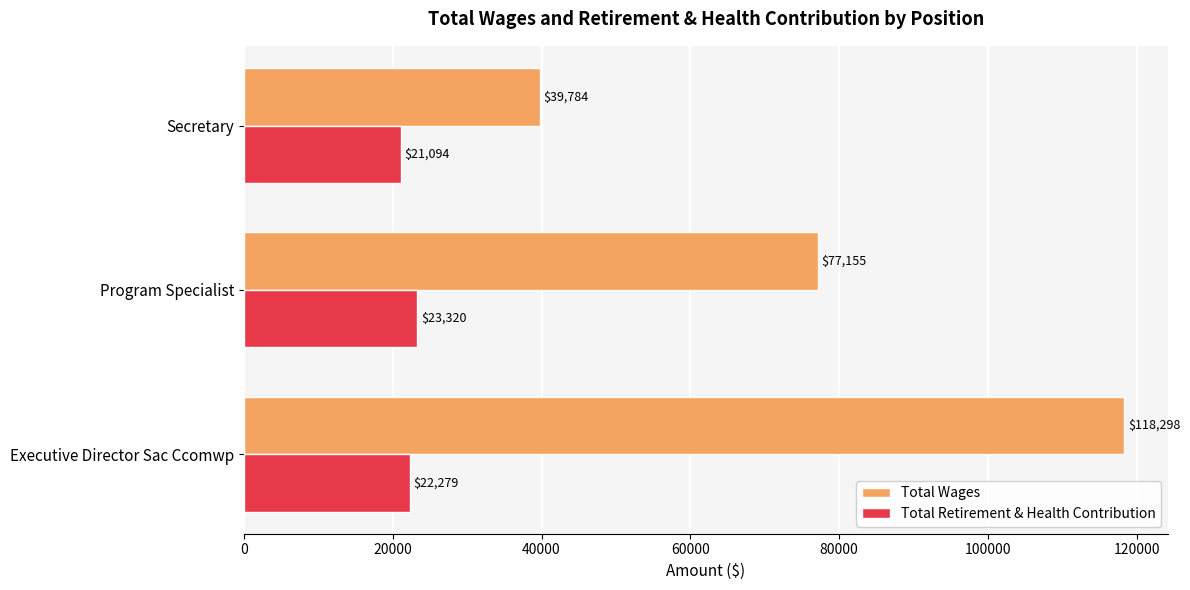

How many values in the Total Wages series are below 77155?

1